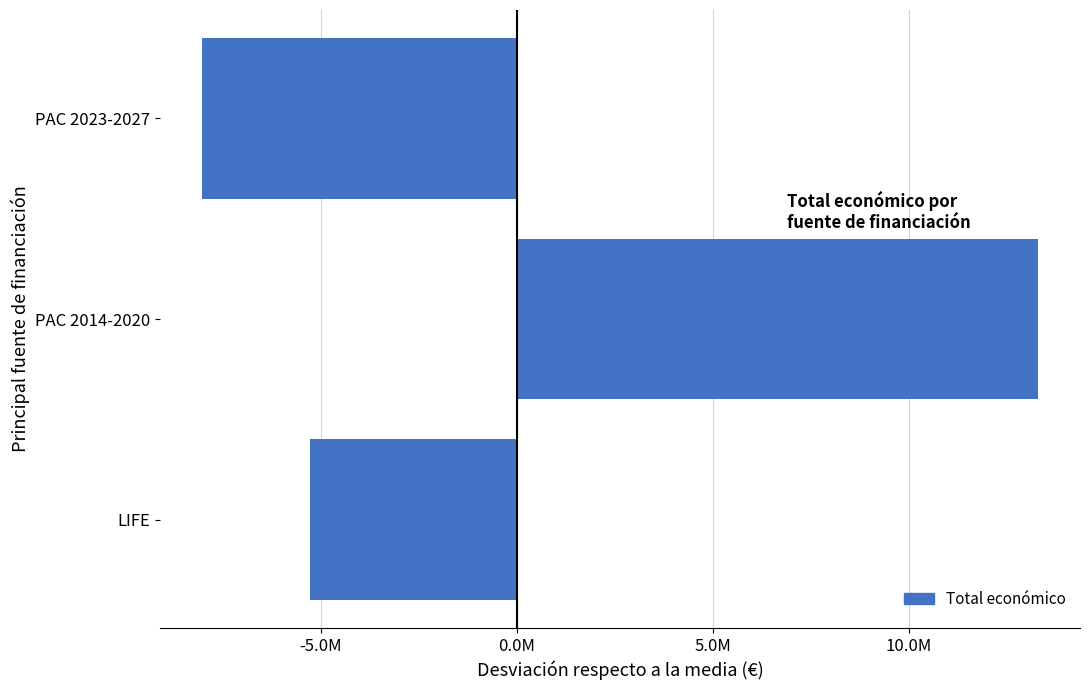

Does the chart contain any negative values?

Yes